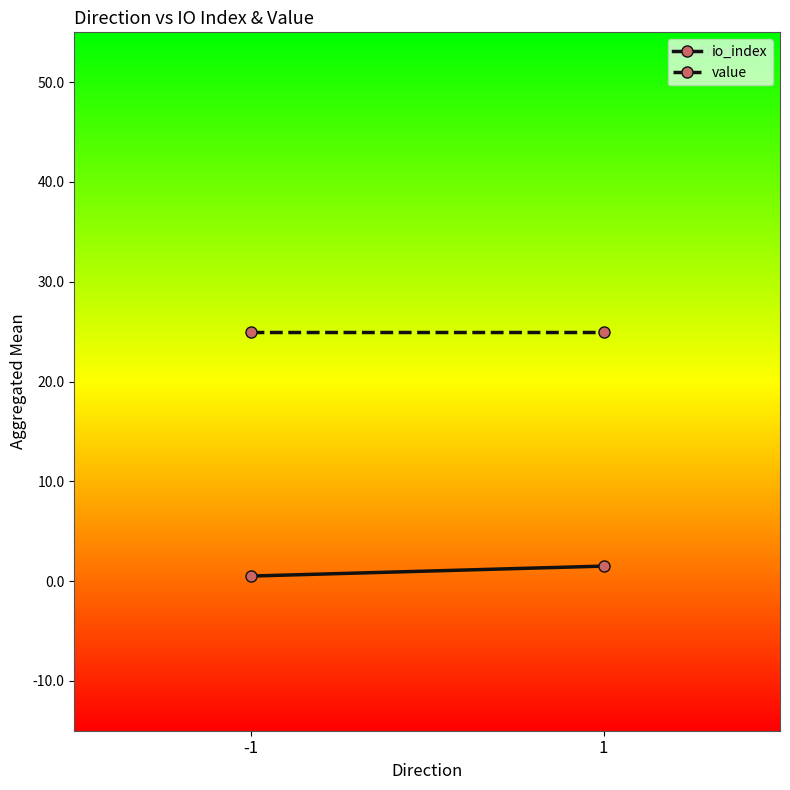

List the series in order of their overall mean, lowest first.

io_index, value